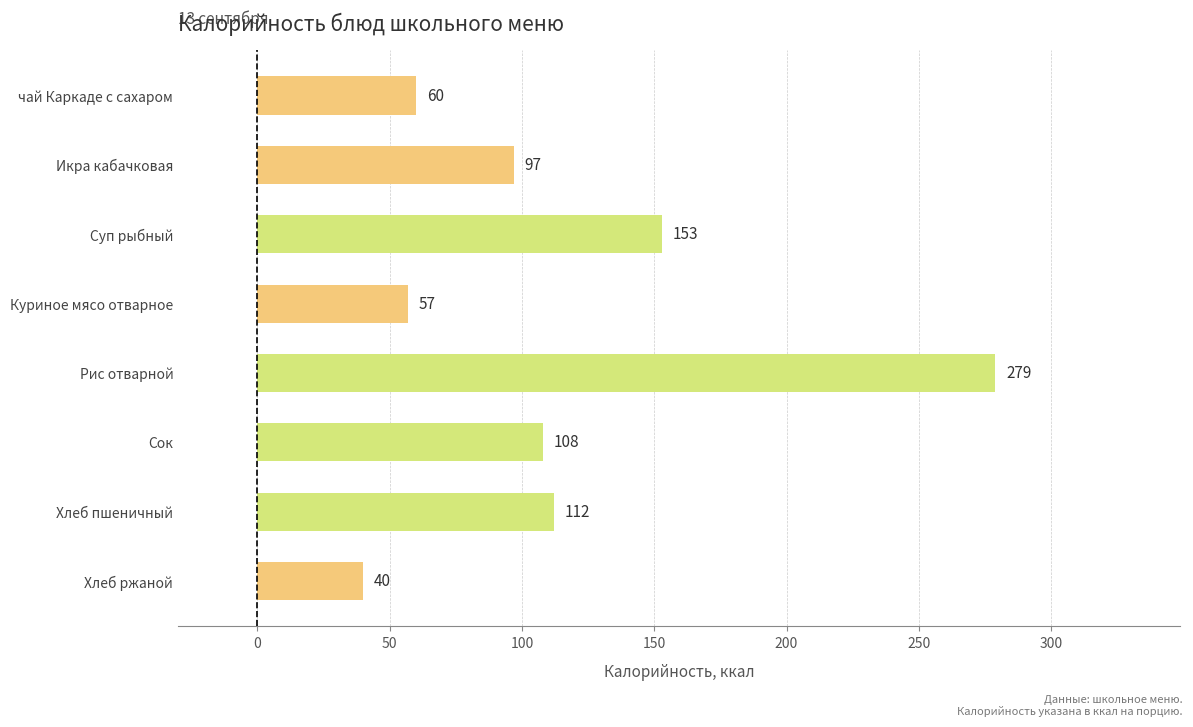

Where is the data nearest to the value 159?

Суп рыбный